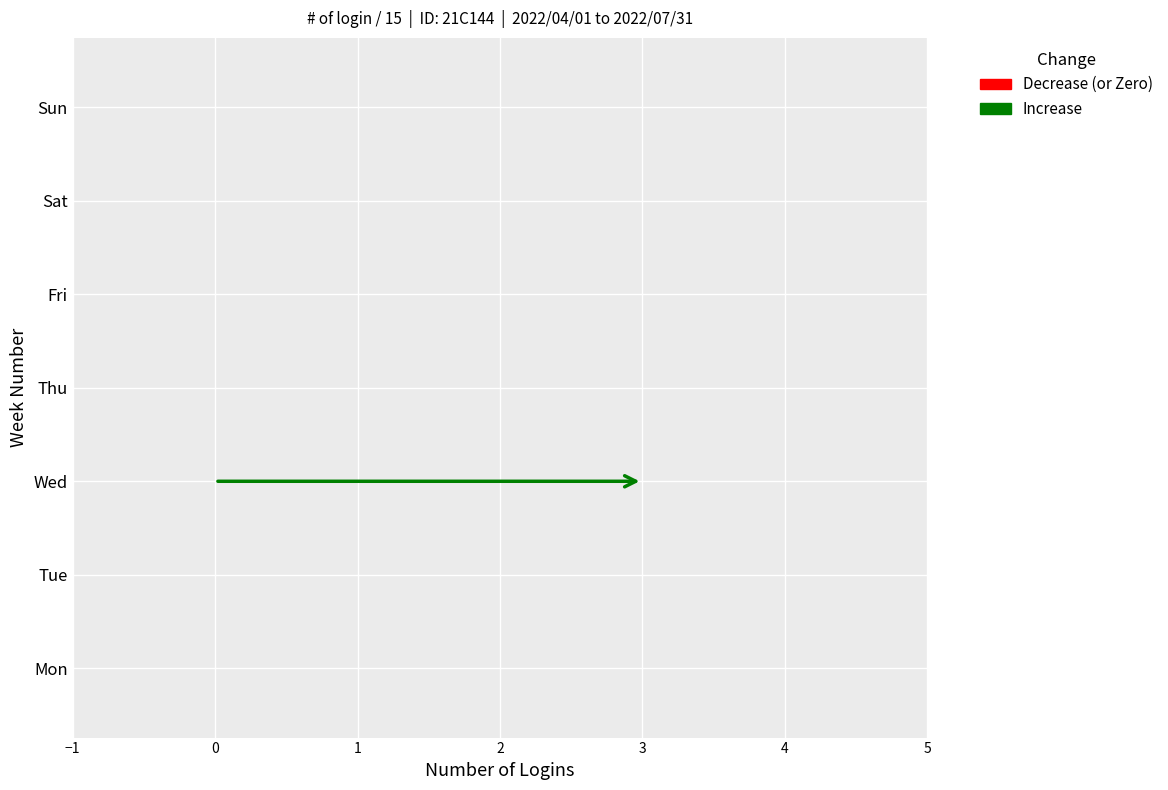

Which has a higher value, Tue or Wed?

Wed